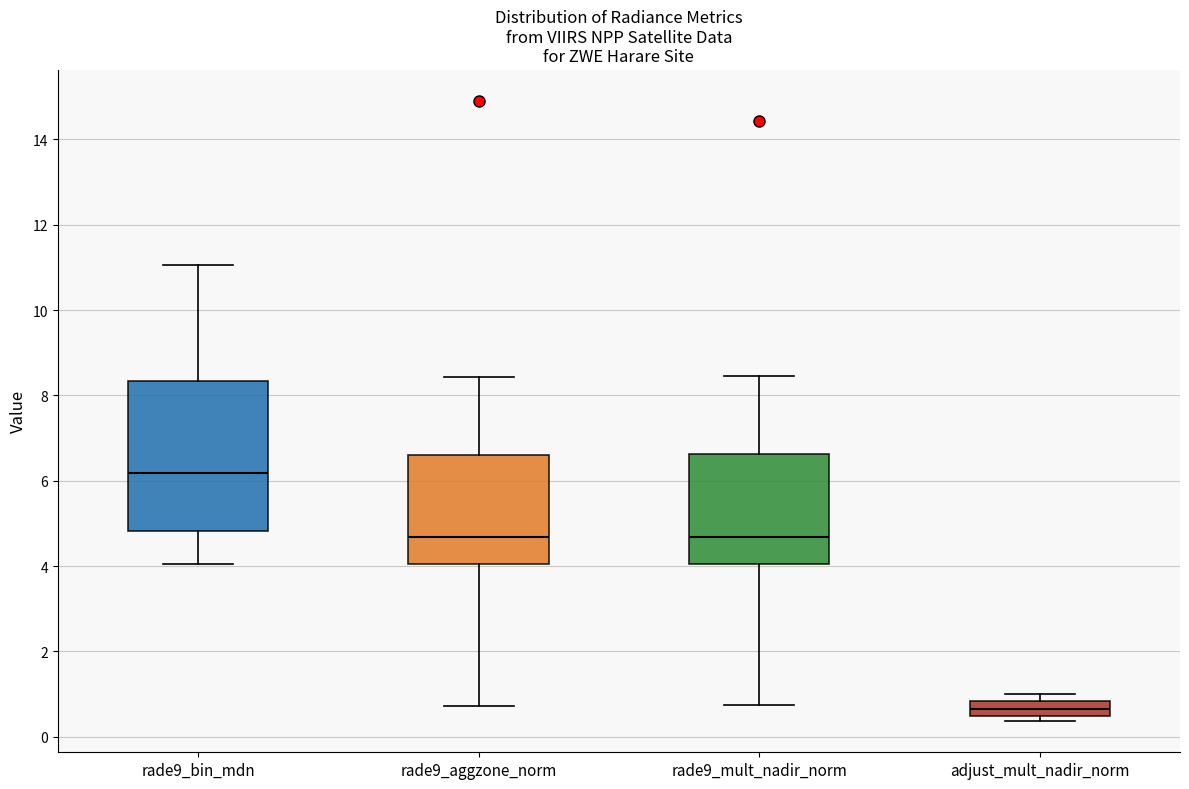

Reading left to right, read every box against the y-axis: the position of its median line, the range the box covers, and the ends of its whiskers. The values are not printed on the chart, so give them approximately, as read against the axis.

rade9_bin_mdn: median 6.2, box 4.8 to 8.4, whiskers 4.0 to 11.0
rade9_aggzone_norm: median 4.6, box 4.0 to 6.6, whiskers 0.8 to 8.4
rade9_mult_nadir_norm: median 4.6, box 4.0 to 6.6, whiskers 0.8 to 8.4
adjust_mult_nadir_norm: median 0.6, box 0.4 to 0.8, whiskers 0.4 (just below the box's lower edge) to 1.0